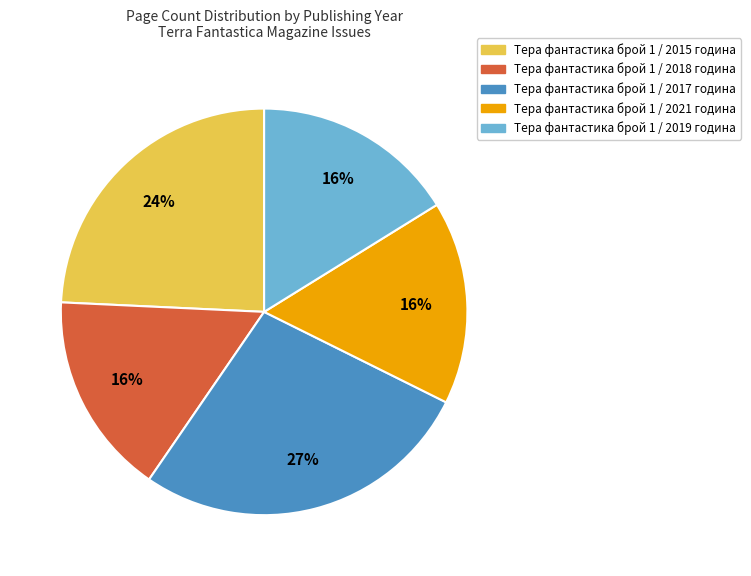

To the nearest percent, what is the average slice percentage?

20%